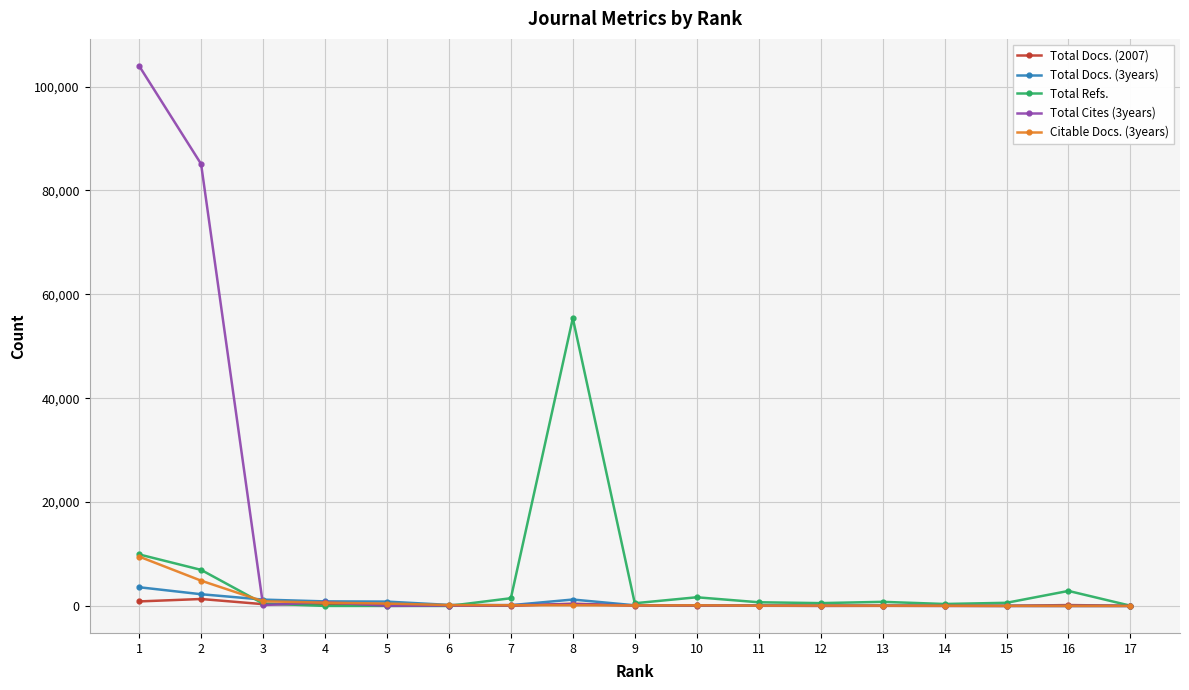

What is the sum of the Citable Docs. (3years) values at 4 and 1?

10128